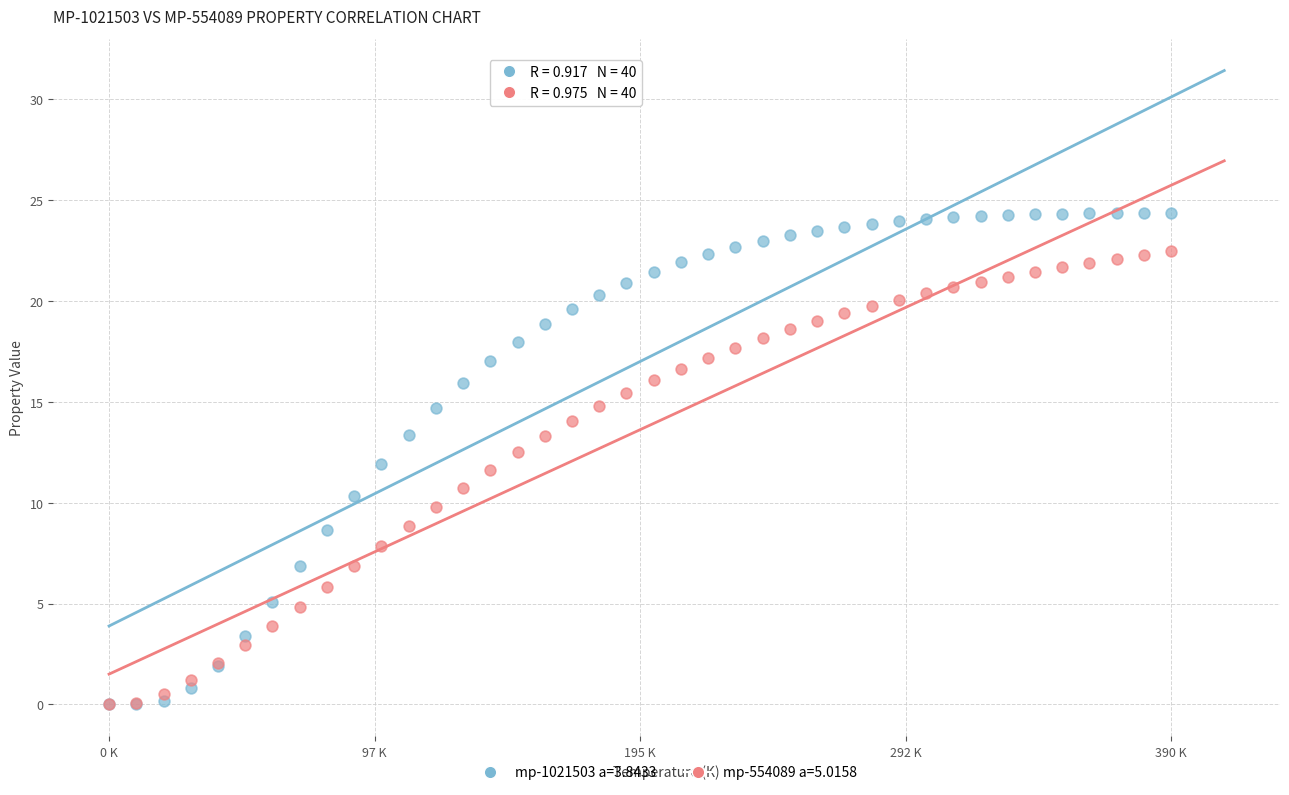

What are all the series names shown in the legend?

mp-1021503 a=3.8433, mp-554089 a=5.0158